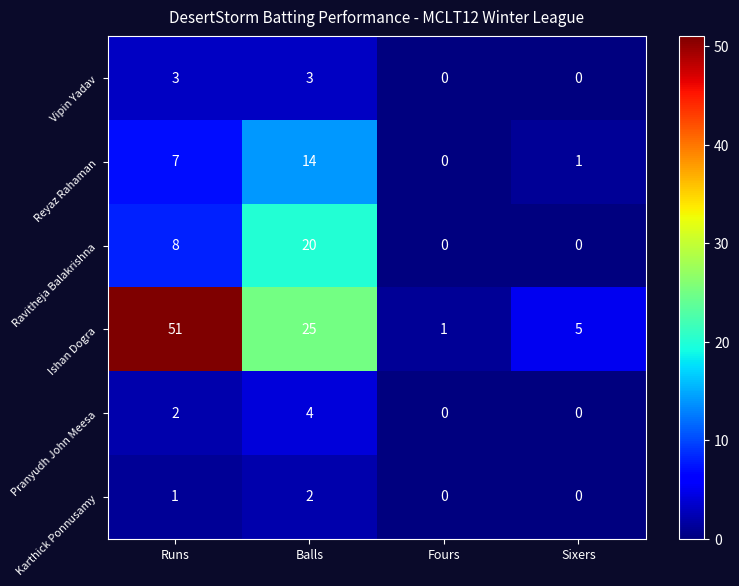

What is the sum of all Karthick Ponnusamy values?

3